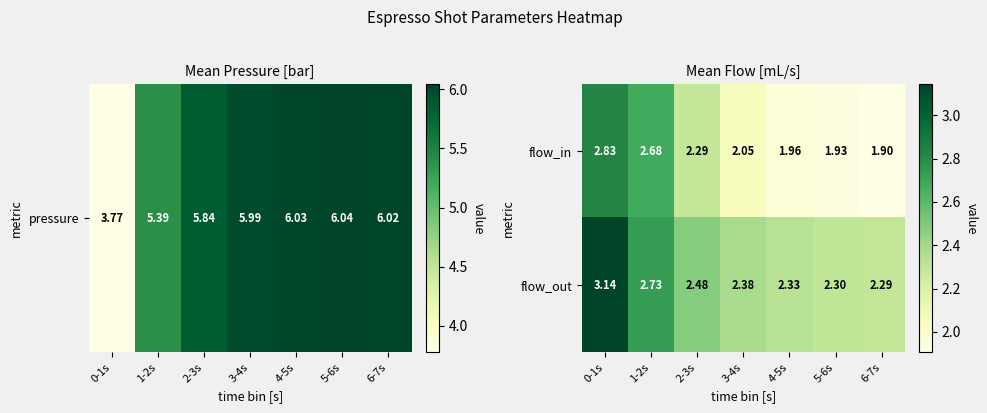

Count the number of categories in the chart.

7